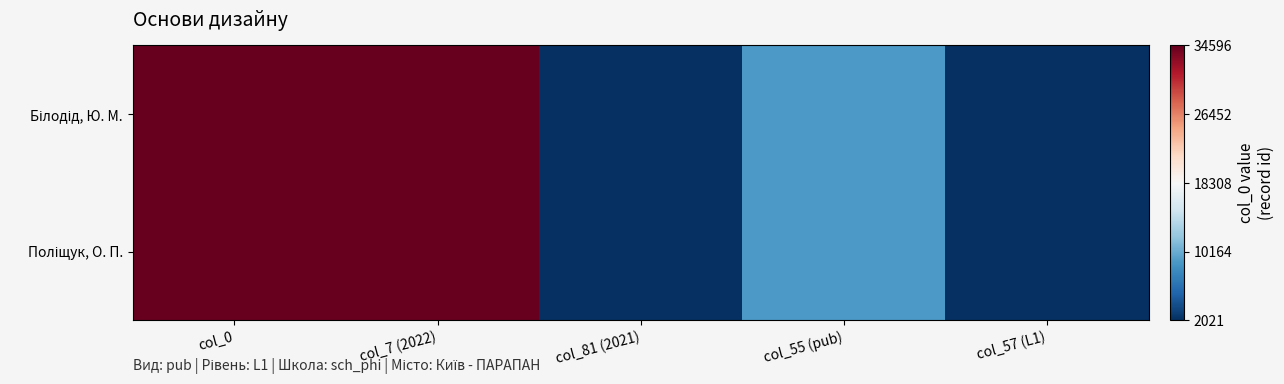

Which series has the largest total across all categories?

Білодід, Ю. М.